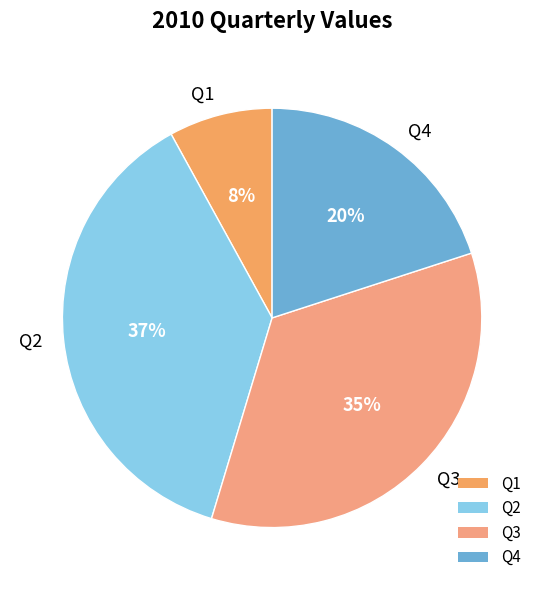

True or false: Q1 accounts for 13% of the total.

False